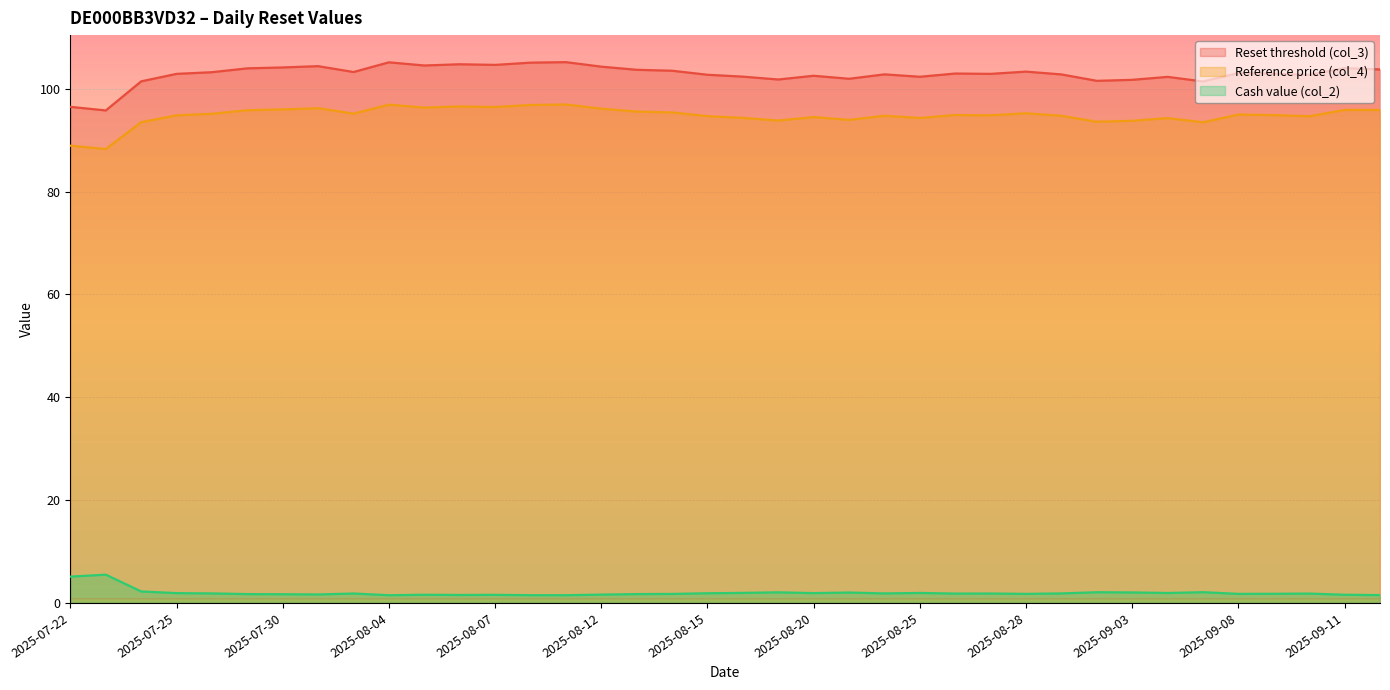

How many interior local peaks does the Reference price (col_4) series have?

10